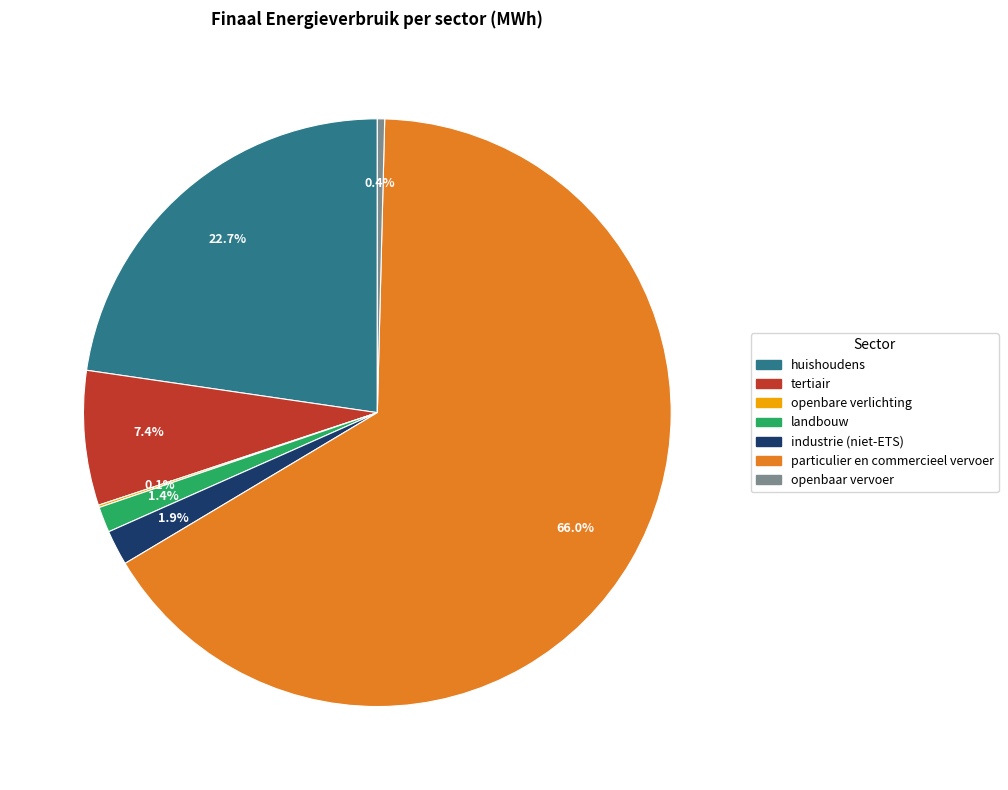

Combined, what portion of the pie is industrie (niet-ETS) and particulier en commercieel vervoer?

68.0%